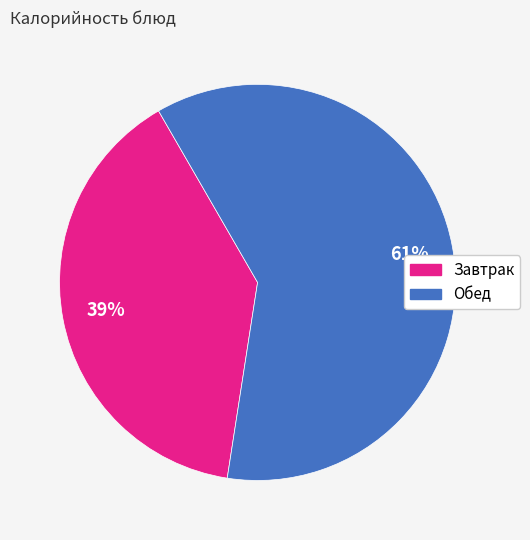

Does any single category account for the majority?

Yes